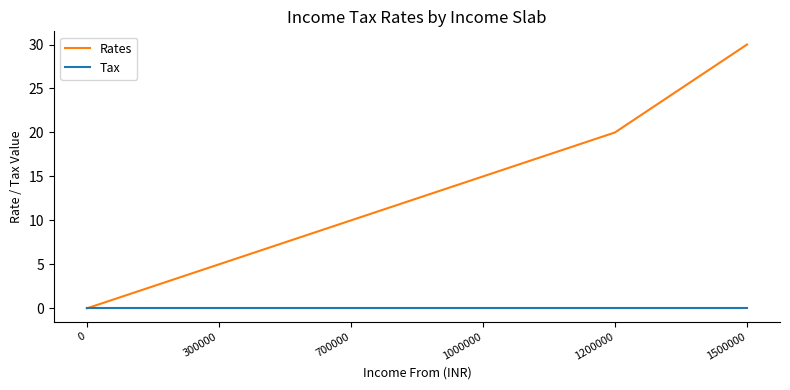

Count the number of categories in the chart.

6